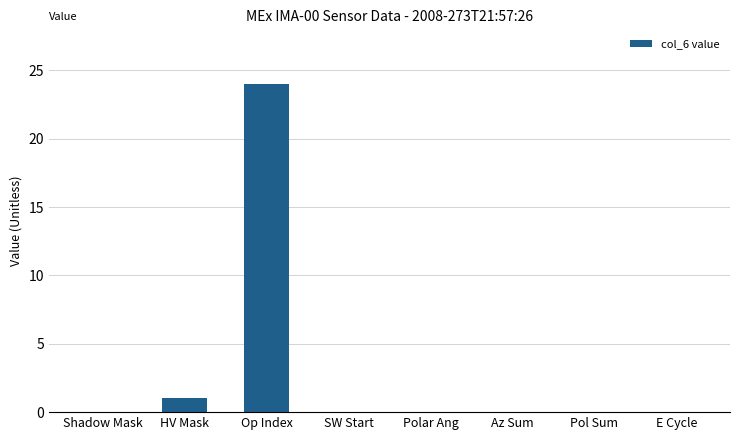

Reading left to right, list all the values displayed in this chart.

0	1	24	0	0	0	0	0